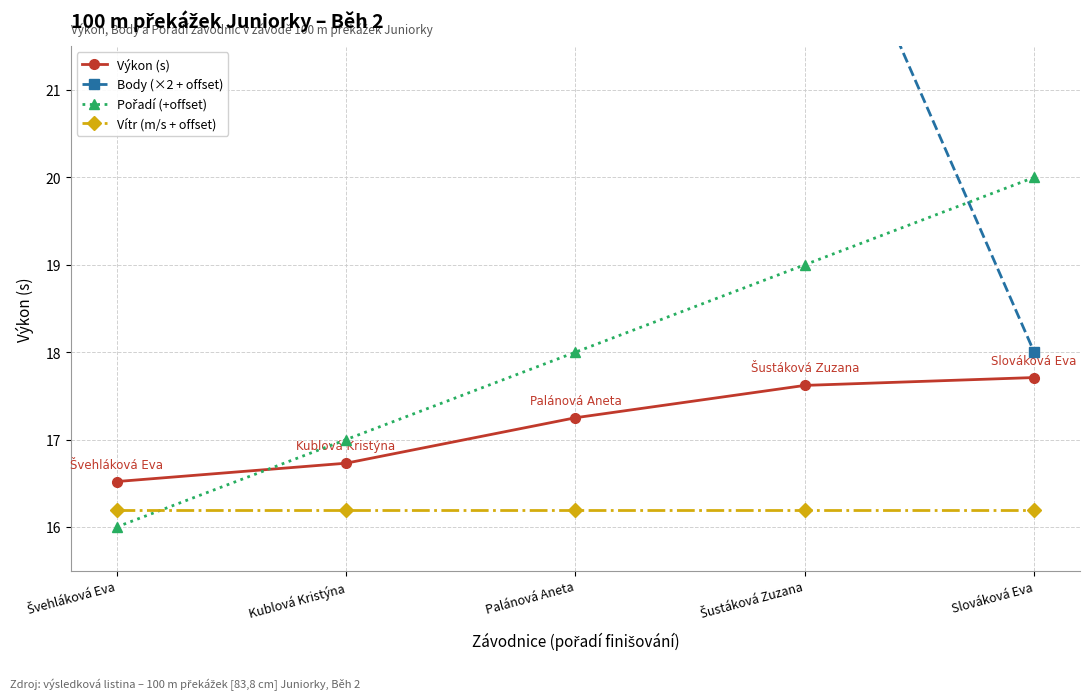

At which category does the chart reach its peak across all series?

Švehláková Eva